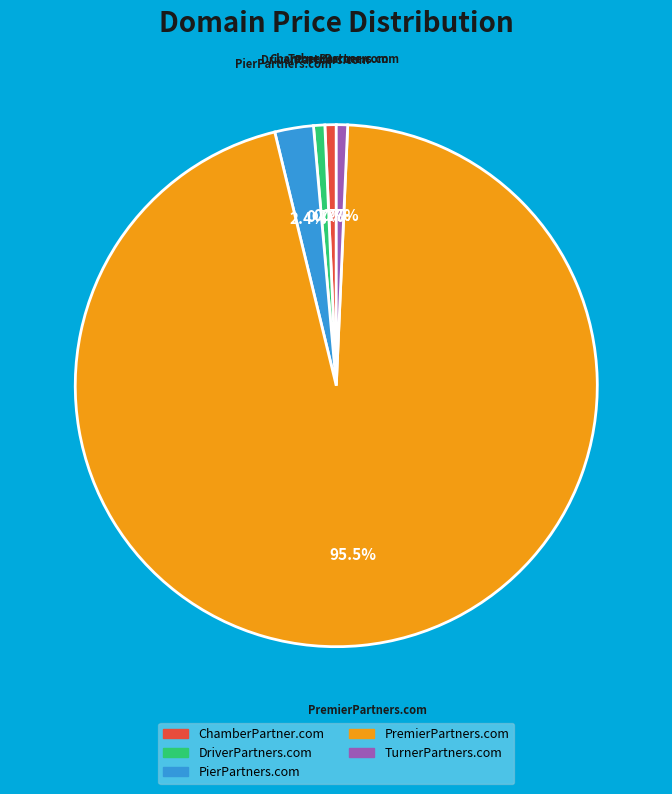

Which has a higher value, ChamberPartner.com or PremierPartners.com?

PremierPartners.com